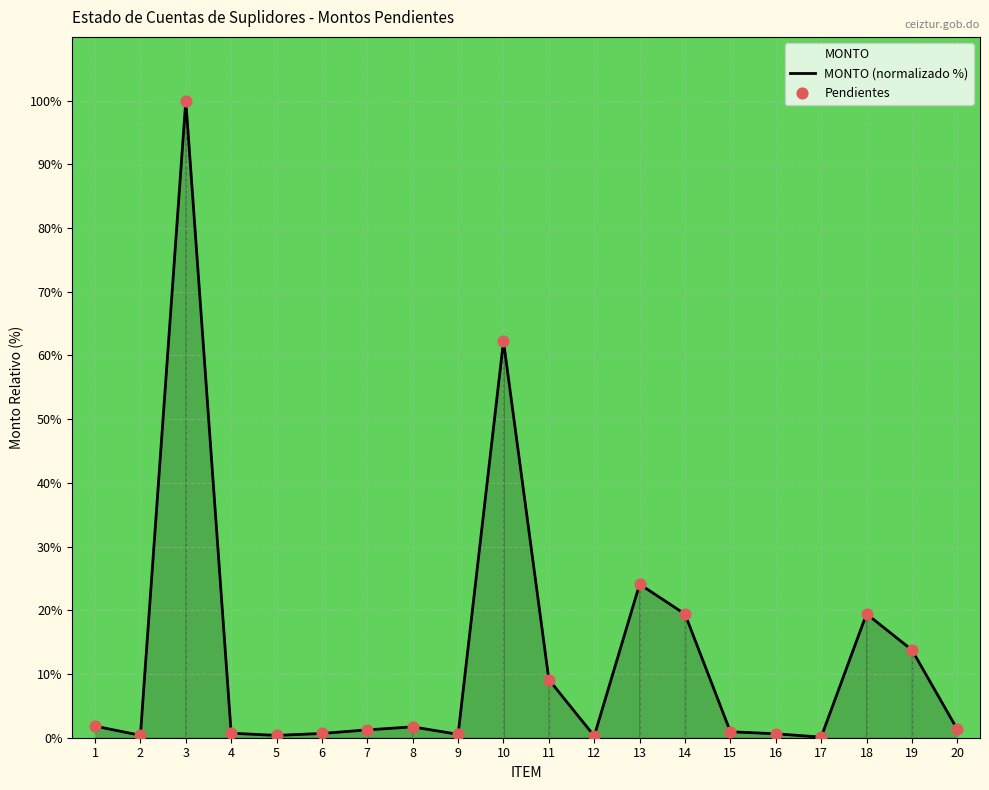

What is the change in value from 3 to 13?

-75.9